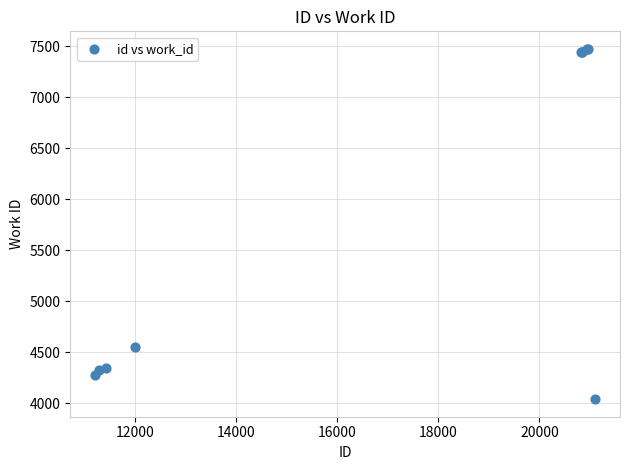

What Y value in the scatter plot is closest to 5758?

4553